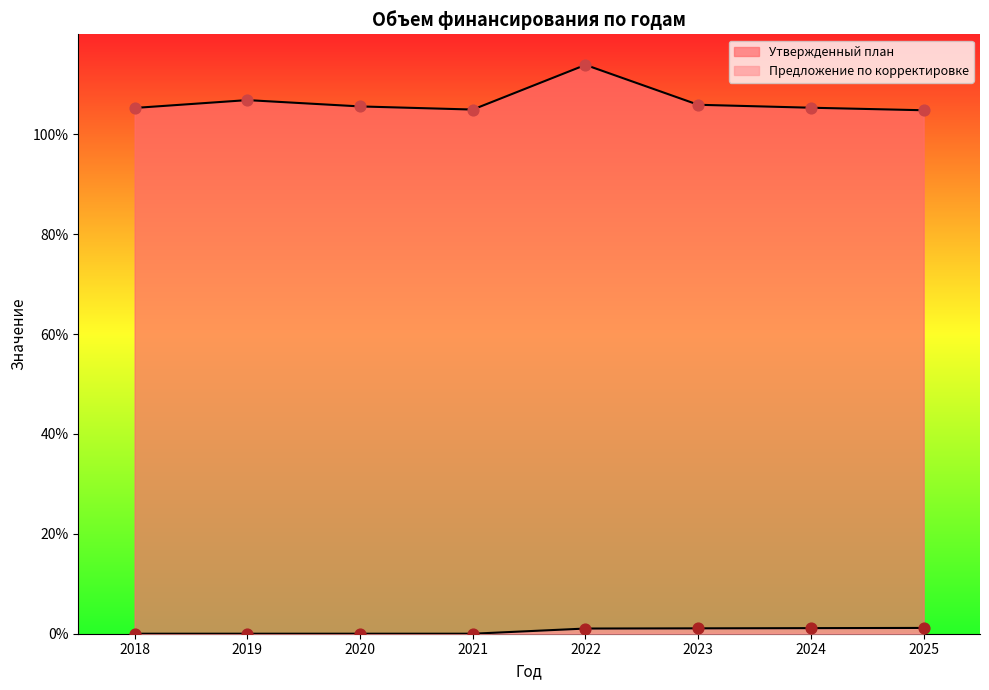

Which series has the largest total across all categories?

Утвержденный план